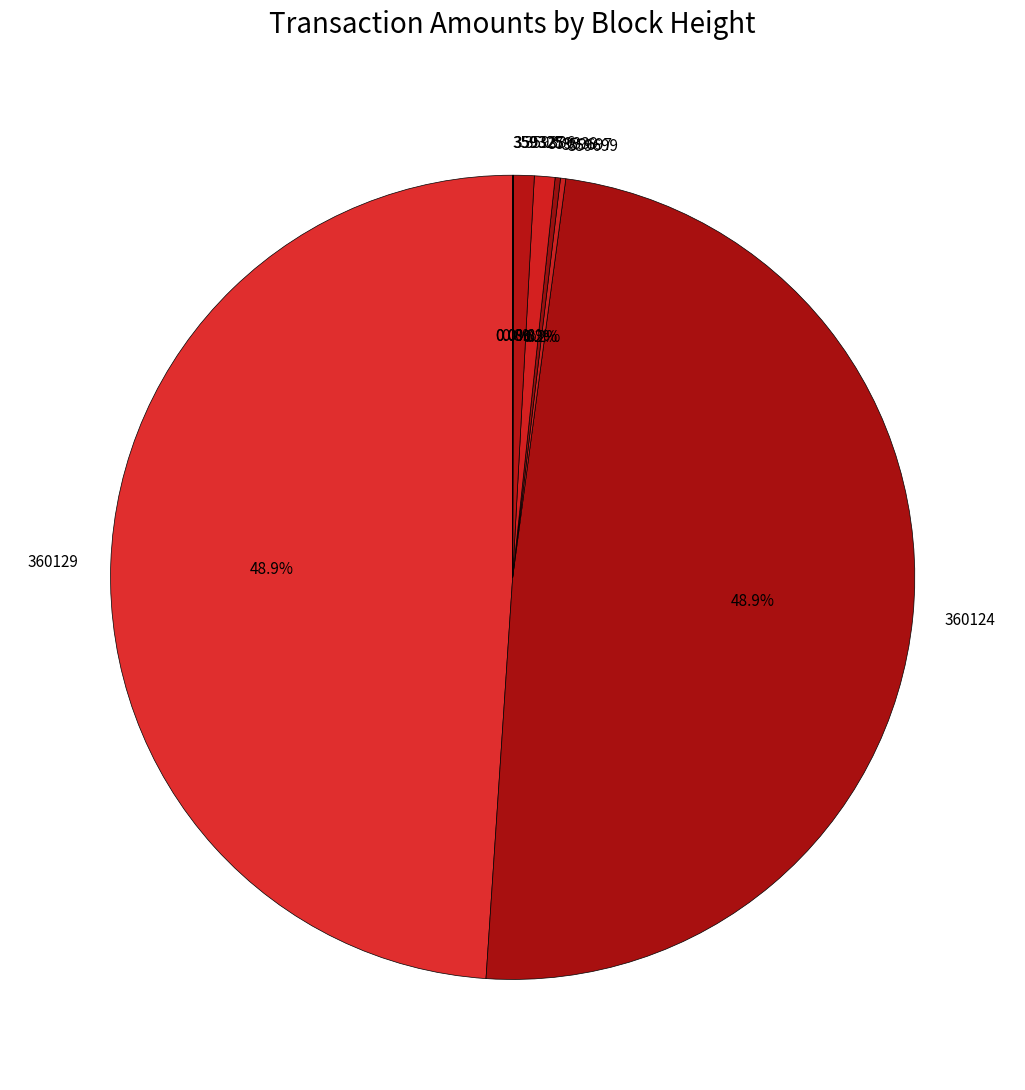

What percentage is NOT represented by 359336?

99.2%